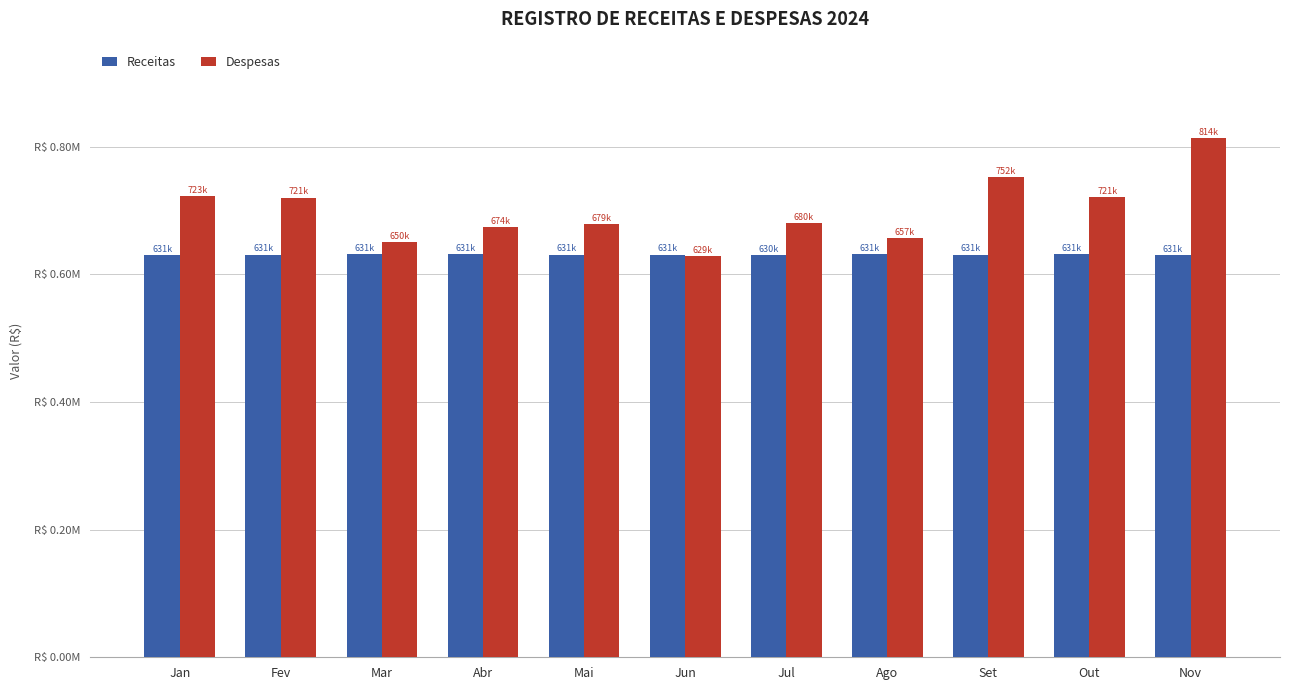

Which series has the largest total across all categories?

Despesas